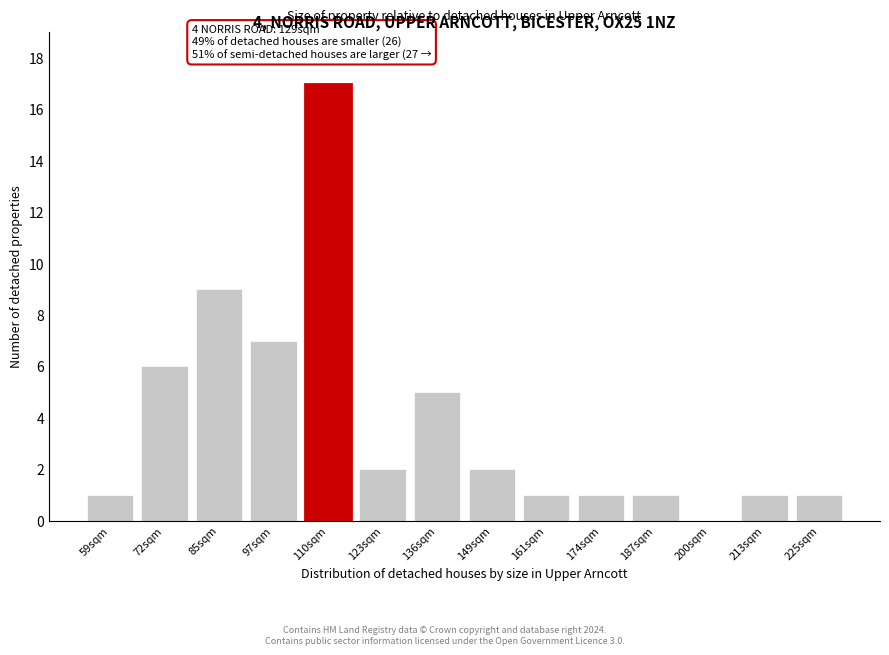

Reading left to right, what are all the values shown in this chart?

59sqm=1	72sqm=6	85sqm=9	97sqm=7	110sqm=17	123sqm=2	136sqm=5	149sqm=2	161sqm=1	174sqm=1	187sqm=1	200sqm=0	213sqm=1	225sqm=1